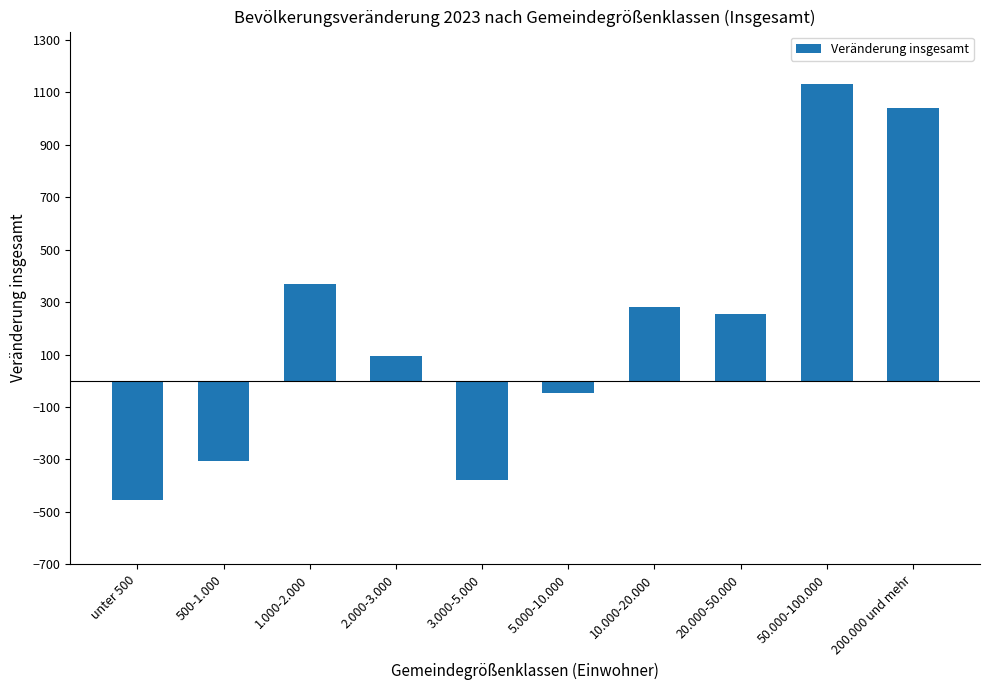

At which category does the chart reach its minimum across all series?

unter 500